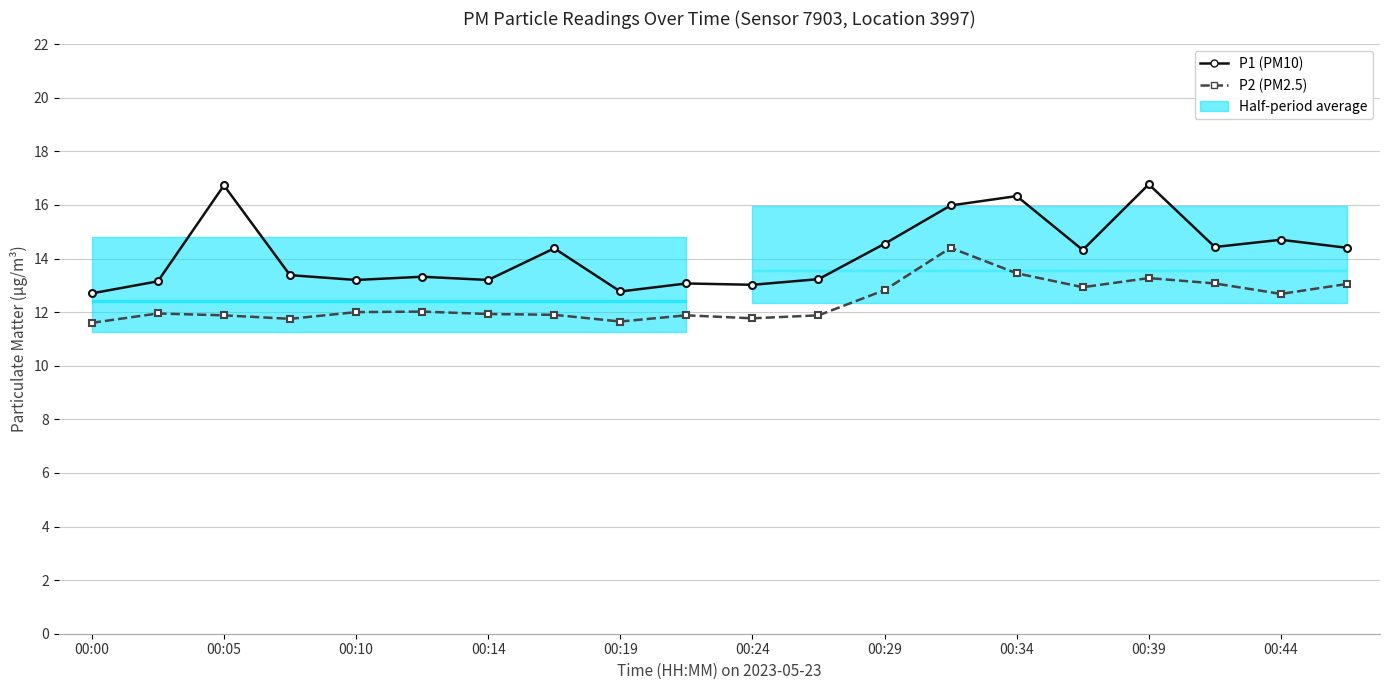

How many data points in P2 (PM2.5) are above 12?

9